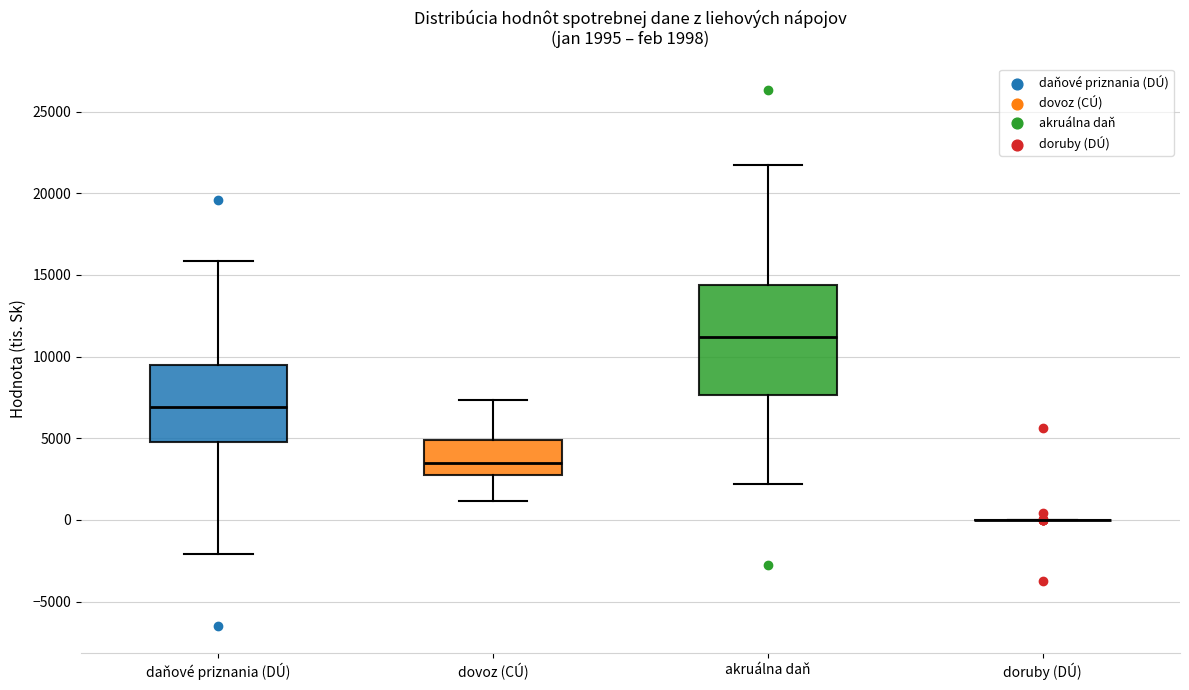

Comparing the boxes themselves (not the whiskers), which one is the tallest?

akruálna daň